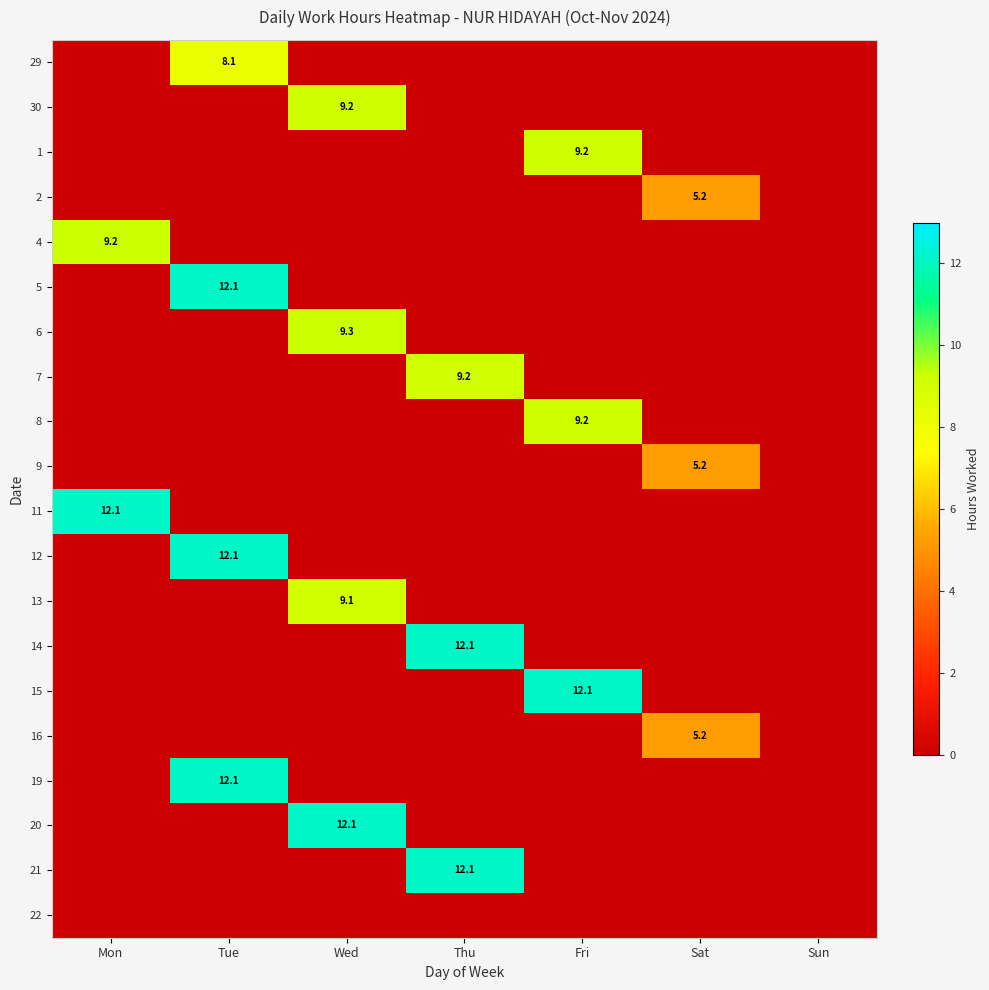

The value of 9 at Sat is 3.2. True or false?

False